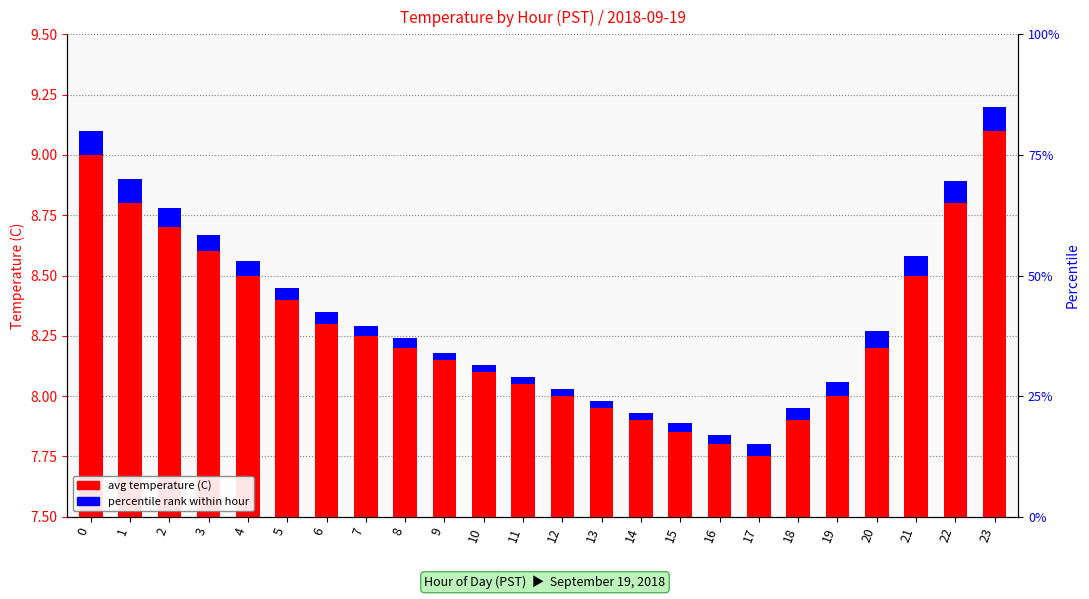

What is the difference between the maximum and minimum values in the avg temperature (C) series?

1.3